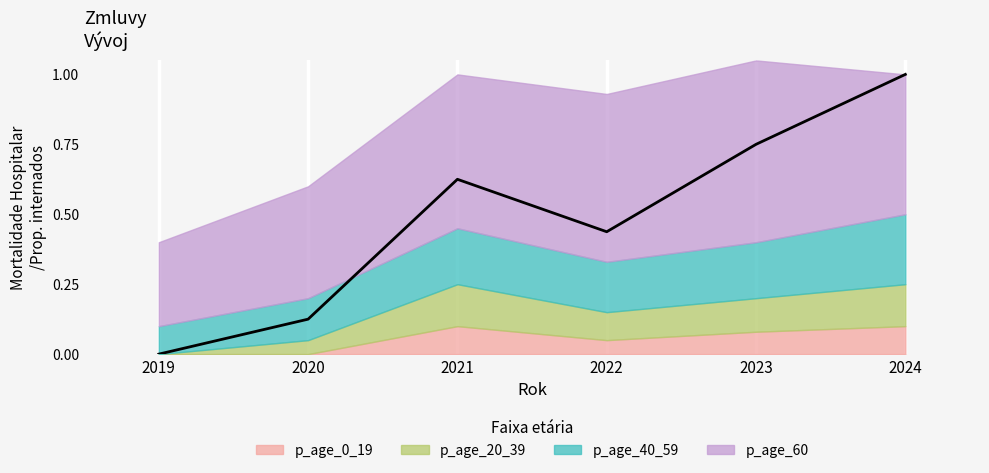

True or false: the data shows 0.1 at 2022.

False